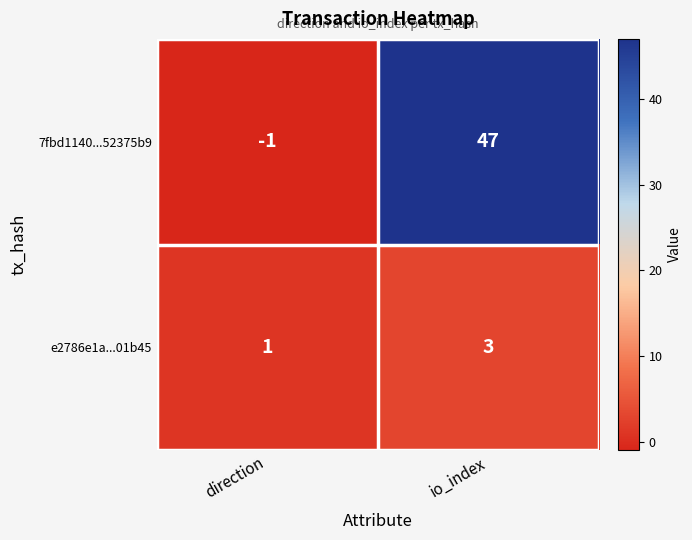

What is the sum of all e2786e1a...01b45 values?

4